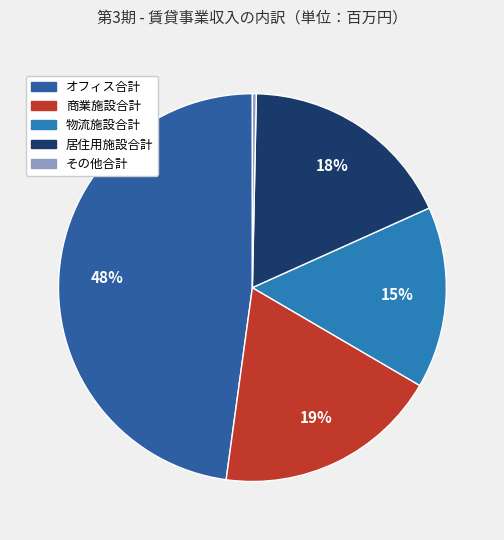

Which category has the biggest portion of the pie?

オフィス合計